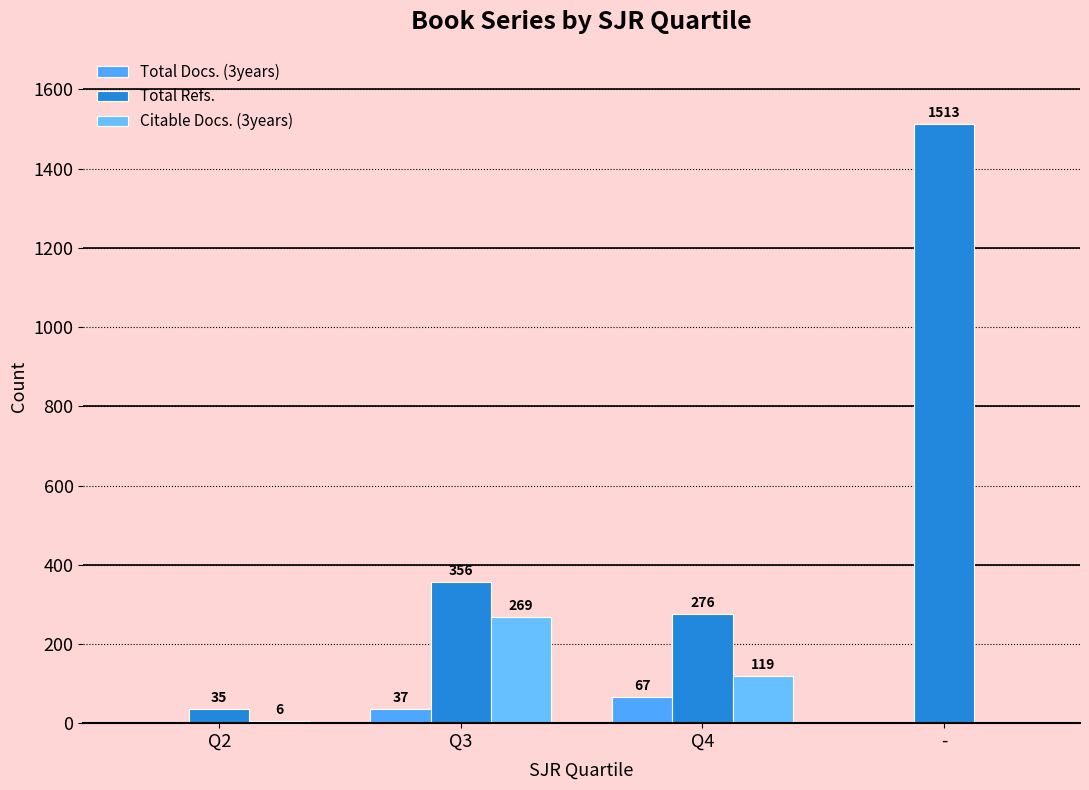

True or false: Total Docs. (3years) has a value of 19 at Q3.

False